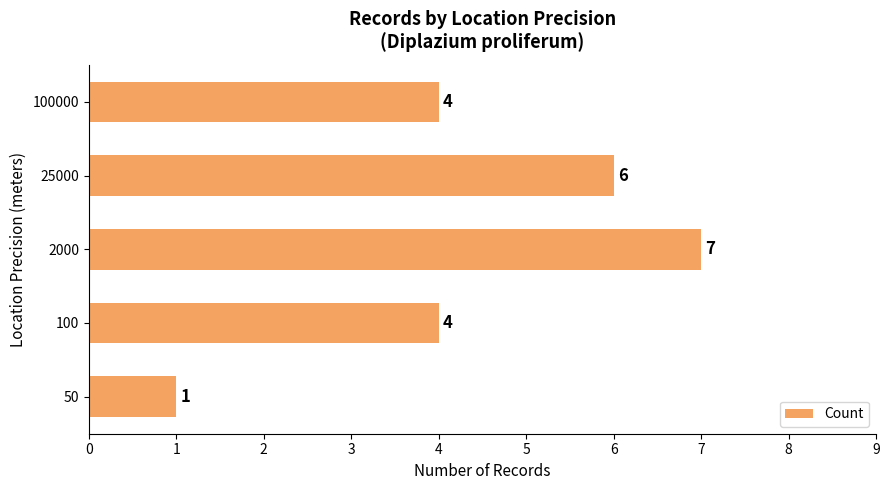

True or false: the data shows 7 at 2000.

True